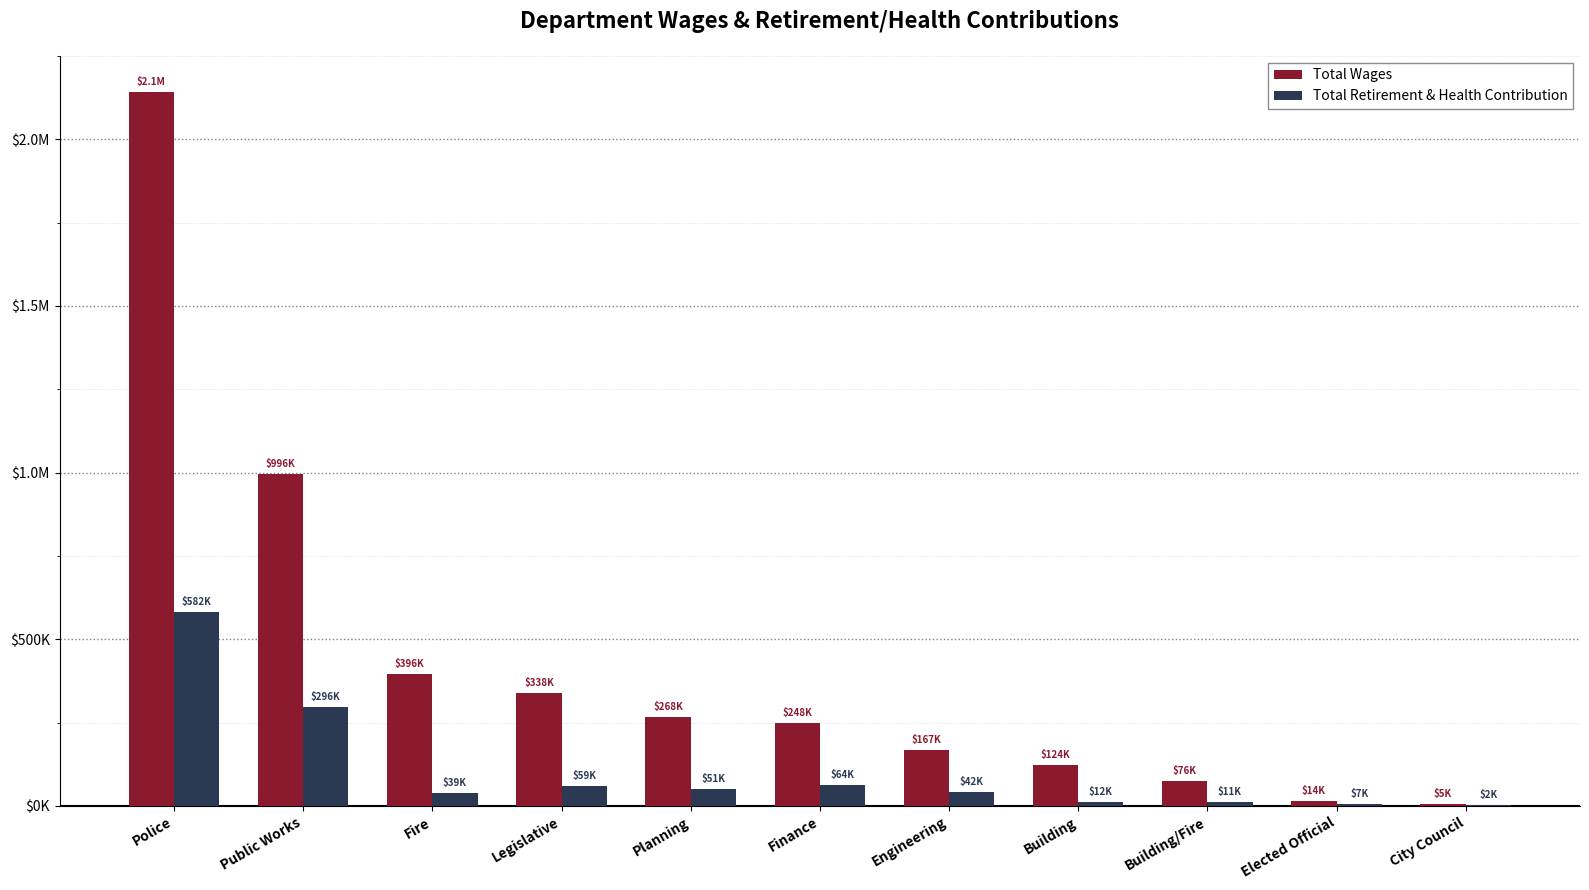

What are all the series names shown in the legend?

Total Wages, Total Retirement & Health Contribution